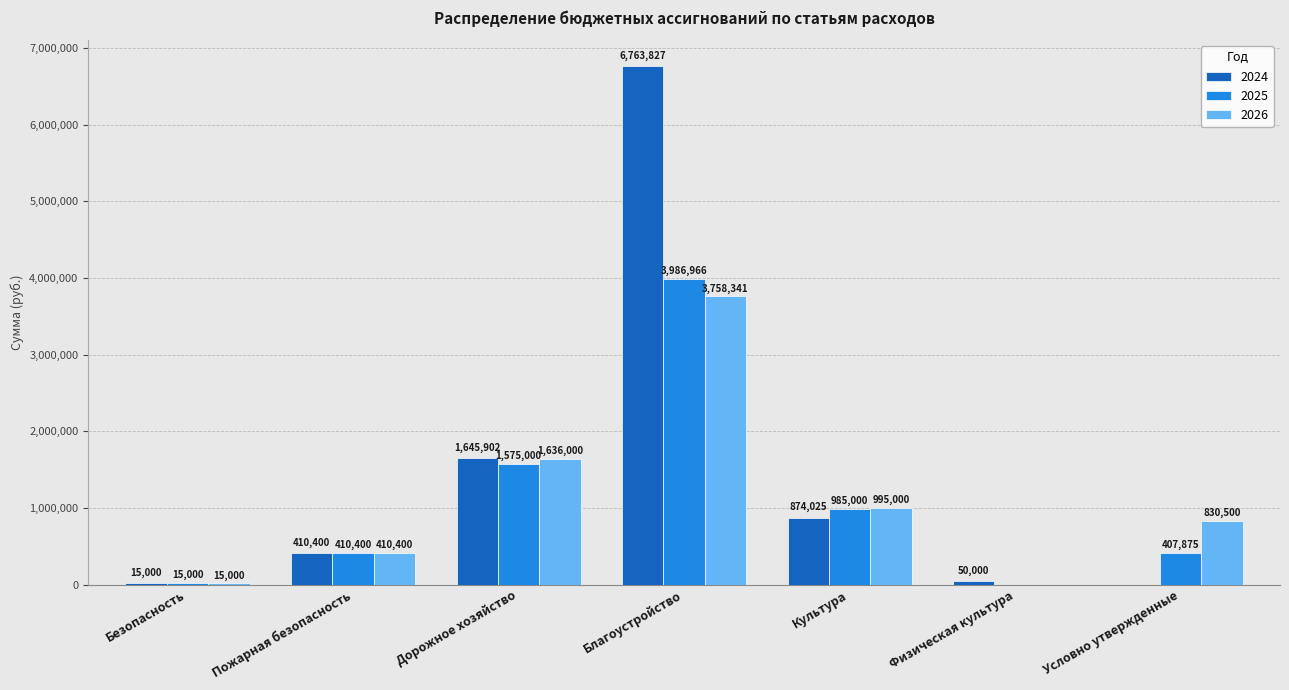

What are all the series names shown in the legend?

2024, 2025, 2026